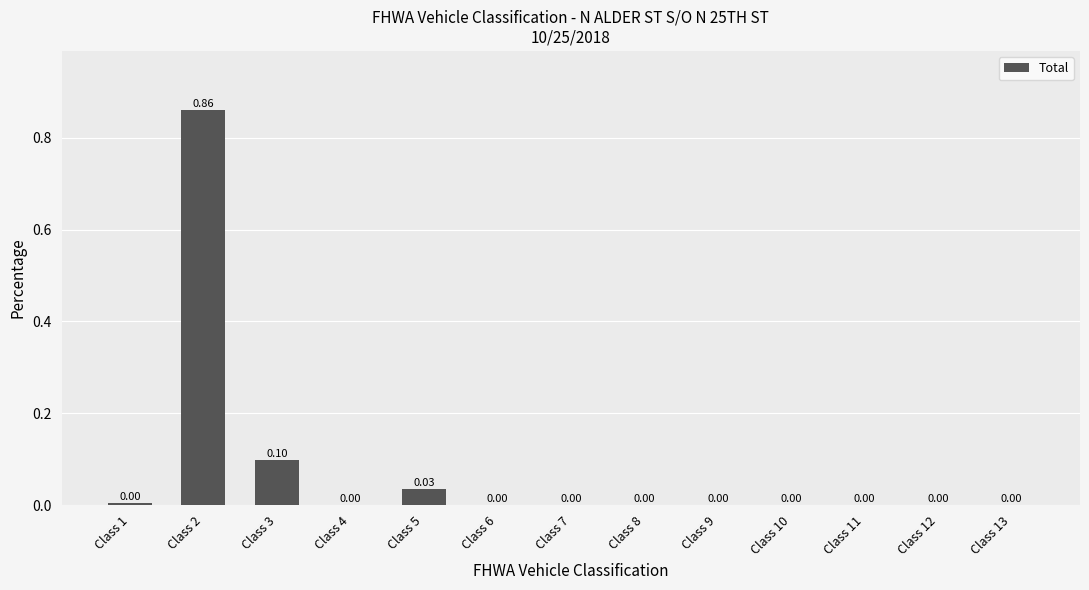

What is the sum of all values?

1.0